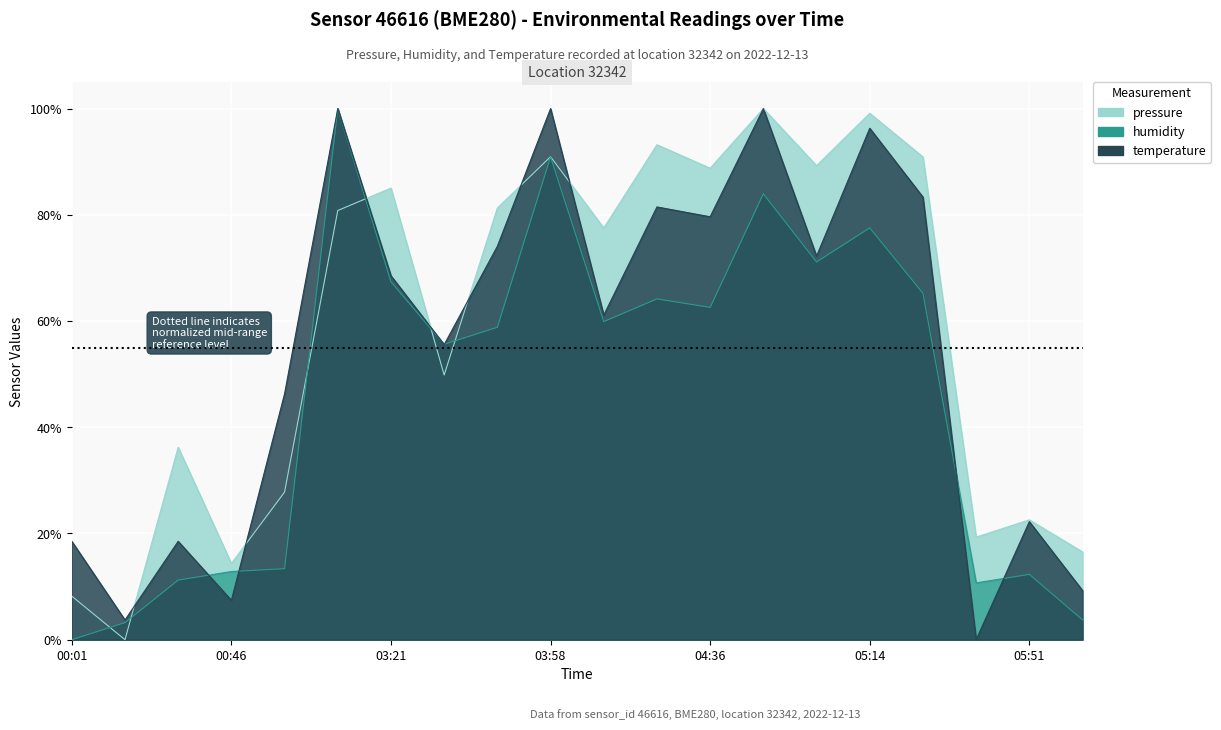

The value of temperature at 05:51 is 6.0. True or false?

False